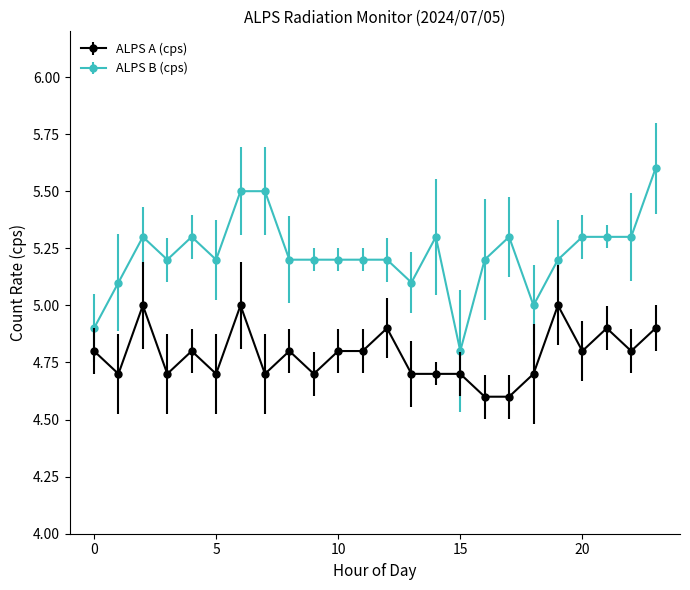

Which series has the largest range (max minus min)?

ALPS B (cps)